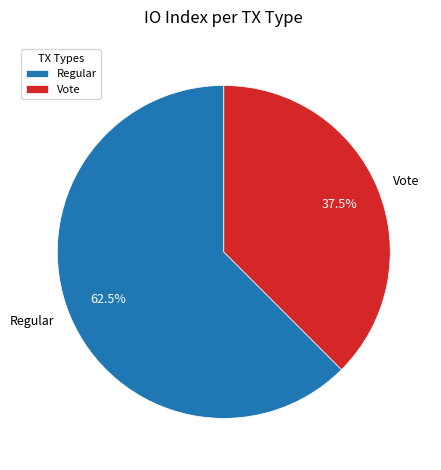

Does any single category account for the majority?

Yes